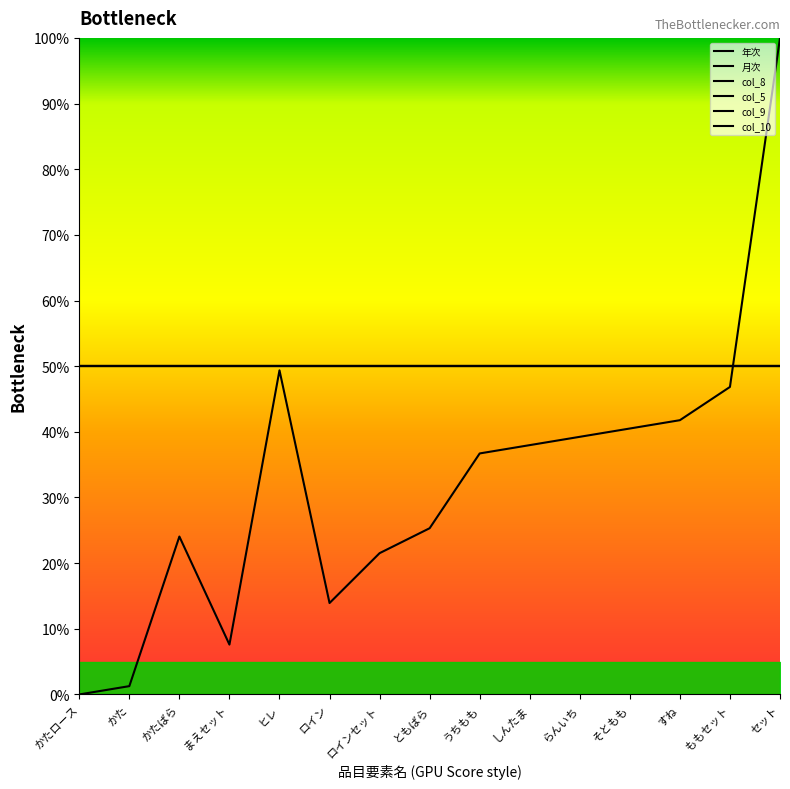

Does the chart display data point markers on the line(s)?

No